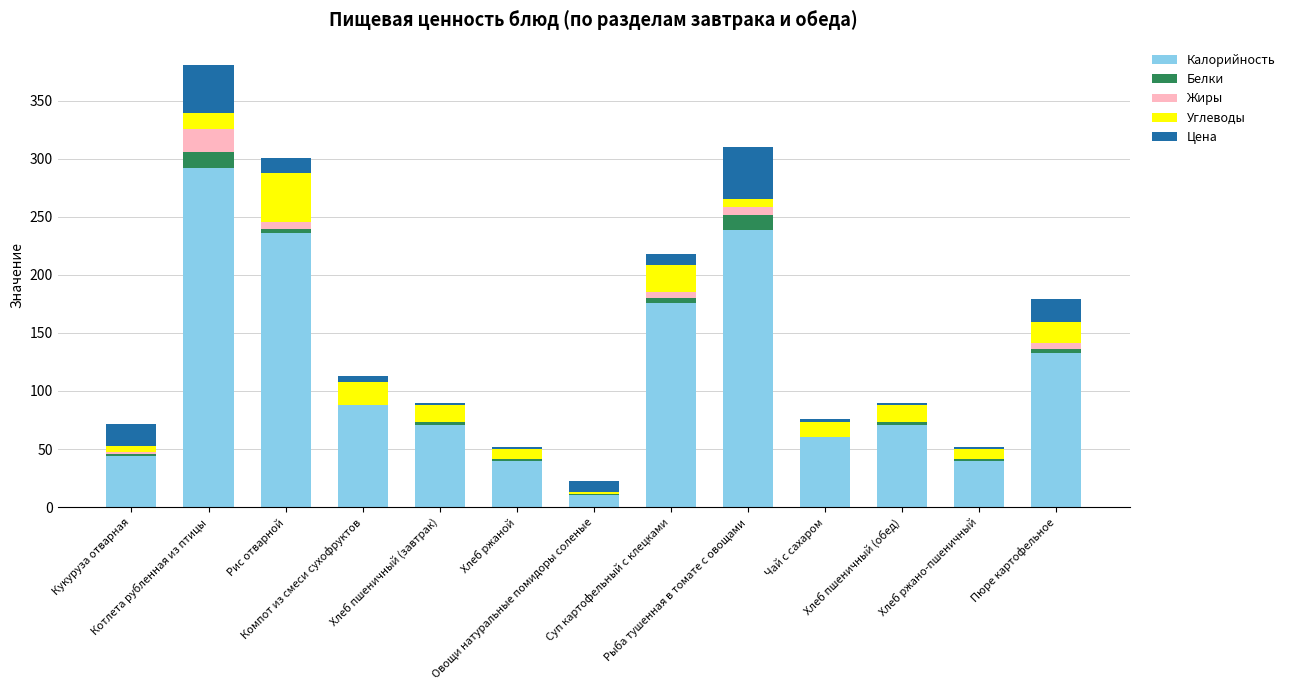

What is the maximum value for Калорийность?

292.0